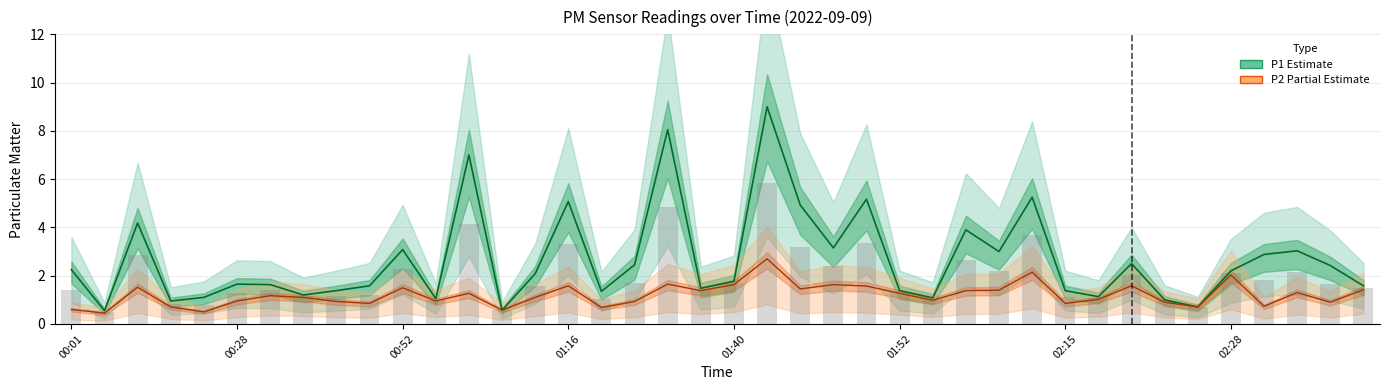

Reading left to right, transcribe all the data shown in this chart.

P1: 2.2	0.6	4.2	0.9	1.1	1.6	1.6	1.2	1.4	1.6	3.1	1.1	7.0	0.6	2.1	5.1	1.4	2.5	8.1	1.5	1.8	9.0	4.9	3.1	5.2	1.4	1.1	3.9	3.0	5.2	1.4	1.1	2.5	1.0	0.7	2.2	2.9	3.0	2.4	1.6
P2: 0.6	0.5	1.5	0.7	0.5	0.9	1.2	1.1	0.9	0.8	1.5	0.9	1.3	0.6	1.1	1.6	0.7	0.9	1.6	1.4	1.6	2.7	1.4	1.6	1.6	1.3	1.0	1.4	1.4	2.1	0.8	1.0	1.6	0.9	0.7	2.0	0.7	1.3	0.9	1.4